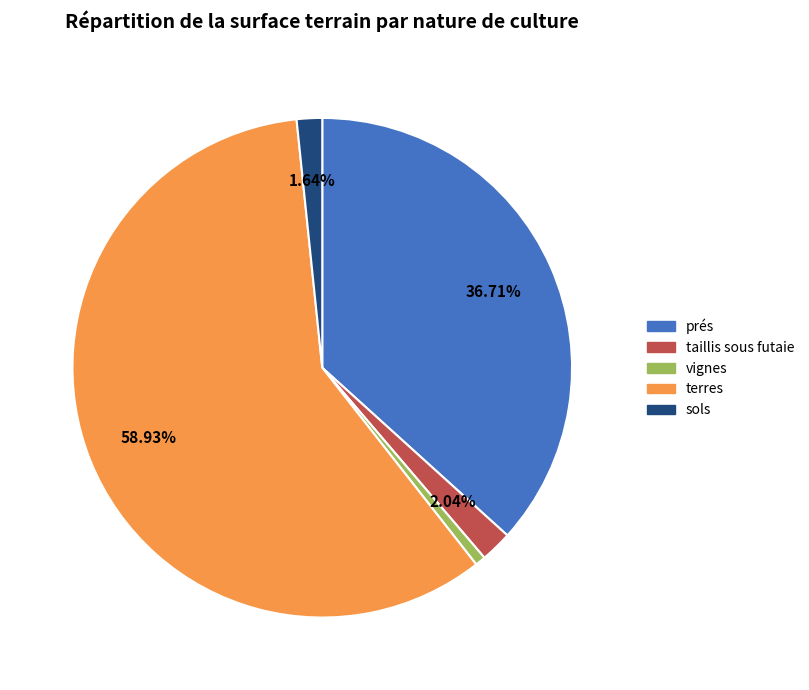

Is there any slice that represents more than half of the pie?

Yes